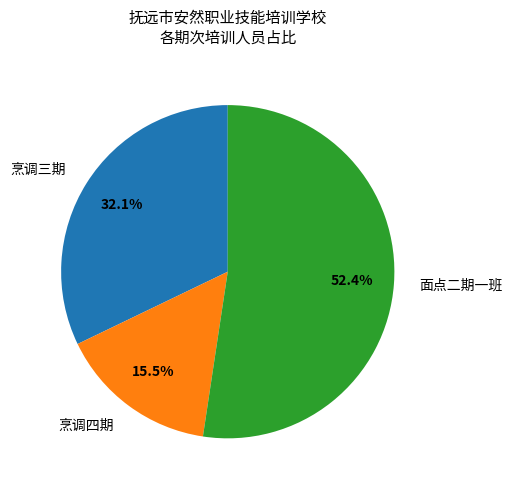

What is the smallest slice in the pie chart?

烹调四期